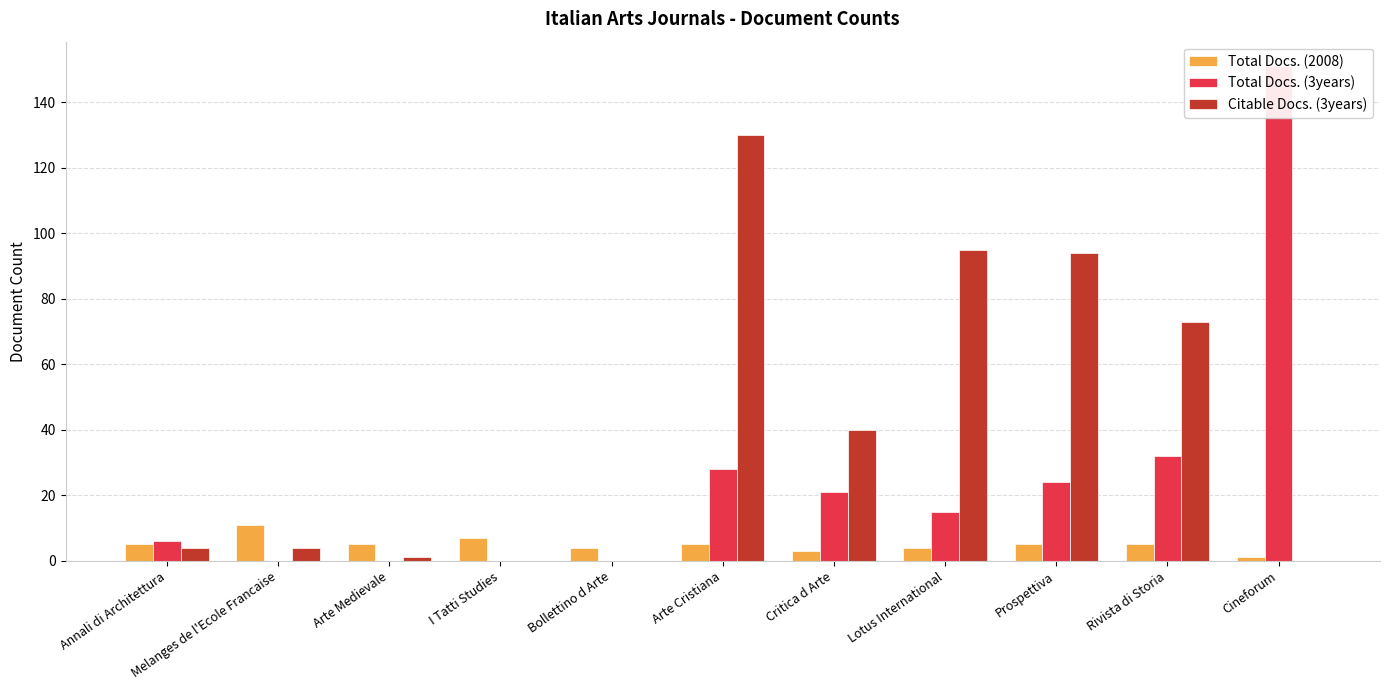

Where does the Total Docs. (3years) series first go above 15?

Arte Cristiana